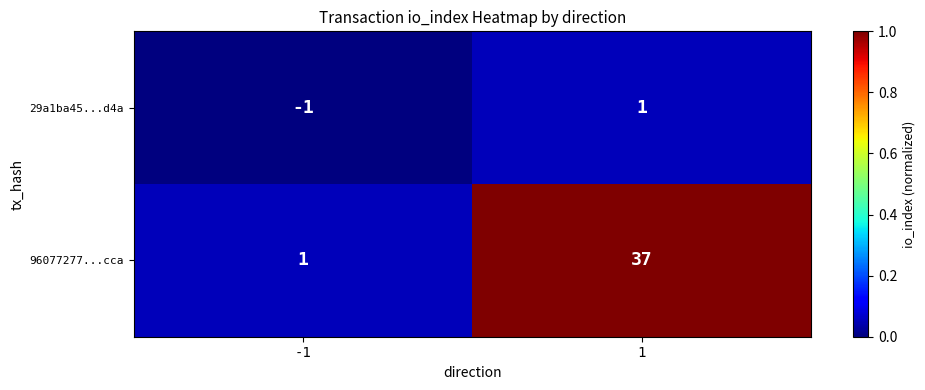

What is the maximum value shown in the chart?

37